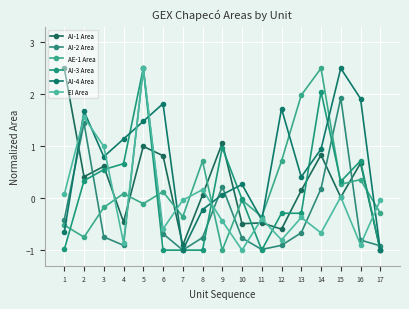

What is the difference between the second highest and second lowest values in the AI-2 Area series?

2.9